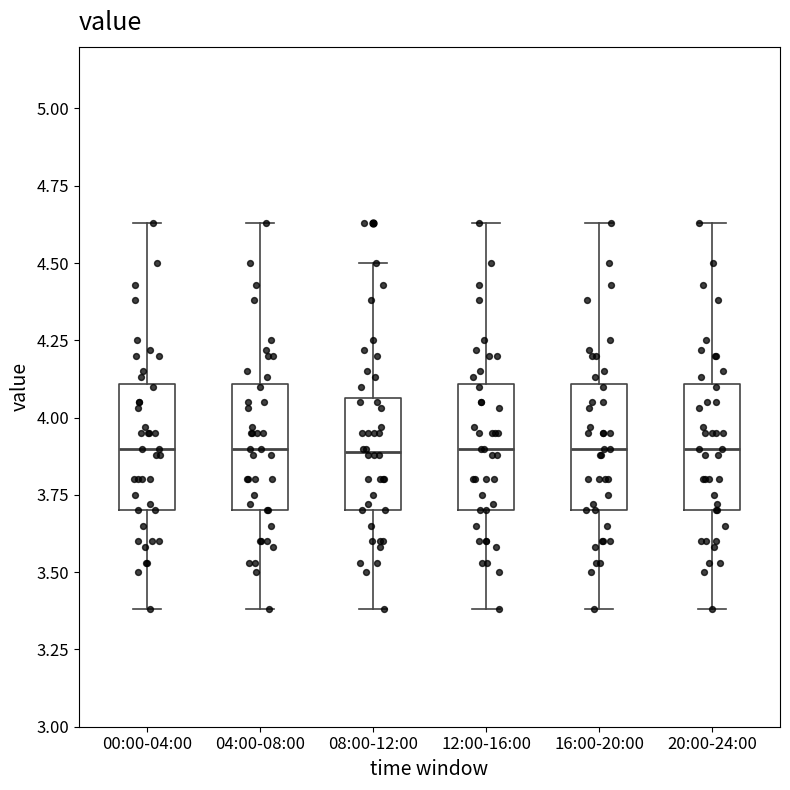

Reading left to right, transcribe this box plot: for each box, give where its median line is, the range the box spans, and where its two whiskers end, as read against the y-axis. The values are not printed on the chart, so give them approximately, as read against the axis.

00:00-04:00: median 3.90, box 3.70 to 4.10, whiskers 3.40 to 4.65
04:00-08:00: median 3.90, box 3.70 to 4.10, whiskers 3.40 to 4.65
08:00-12:00: median 3.90, box 3.70 to 4.05, whiskers 3.40 to 4.50
12:00-16:00: median 3.90, box 3.70 to 4.10, whiskers 3.40 to 4.65
16:00-20:00: median 3.90, box 3.70 to 4.10, whiskers 3.40 to 4.65
20:00-24:00: median 3.90, box 3.70 to 4.10, whiskers 3.40 to 4.65